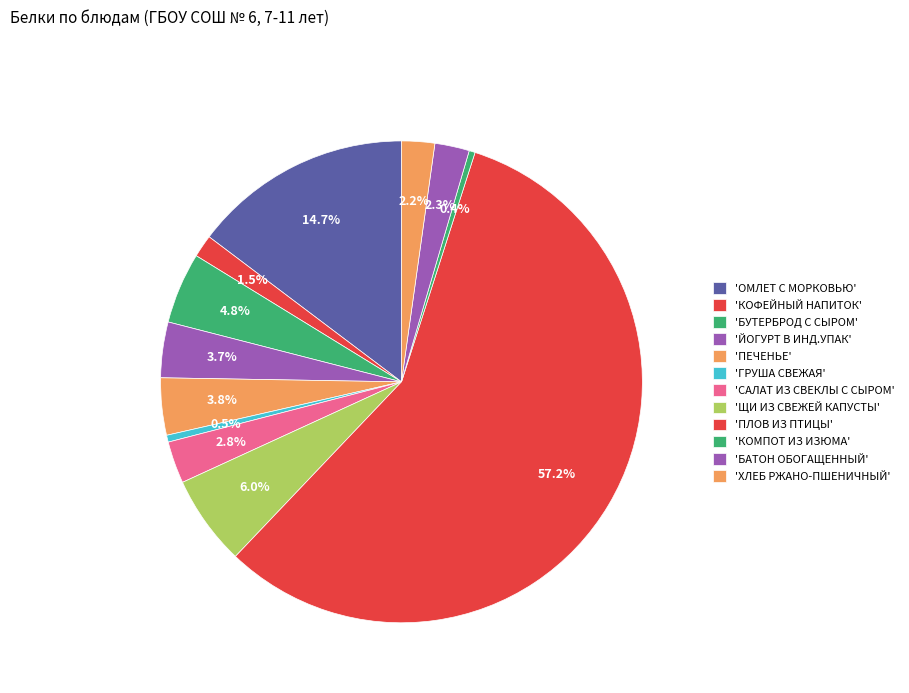

Rank the categories by value from lowest to highest.

КОМПОТ ИЗ ИЗЮМА, ГРУША СВЕЖАЯ, КОФЕЙНЫЙ НАПИТОК, ХЛЕБ РЖАНО-ПШЕНИЧНЫЙ, БАТОН ОБОГАЩЕННЫЙ, САЛАТ ИЗ СВЕКЛЫ С СЫРОМ, ЙОГУРТ В ИНД.УПАК, ПЕЧЕНЬЕ, БУТЕРБРОД С СЫРОМ, ЩИ ИЗ СВЕЖЕЙ КАПУСТЫ, ОМЛЕТ С МОРКОВЬЮ, ПЛОВ ИЗ ПТИЦЫ